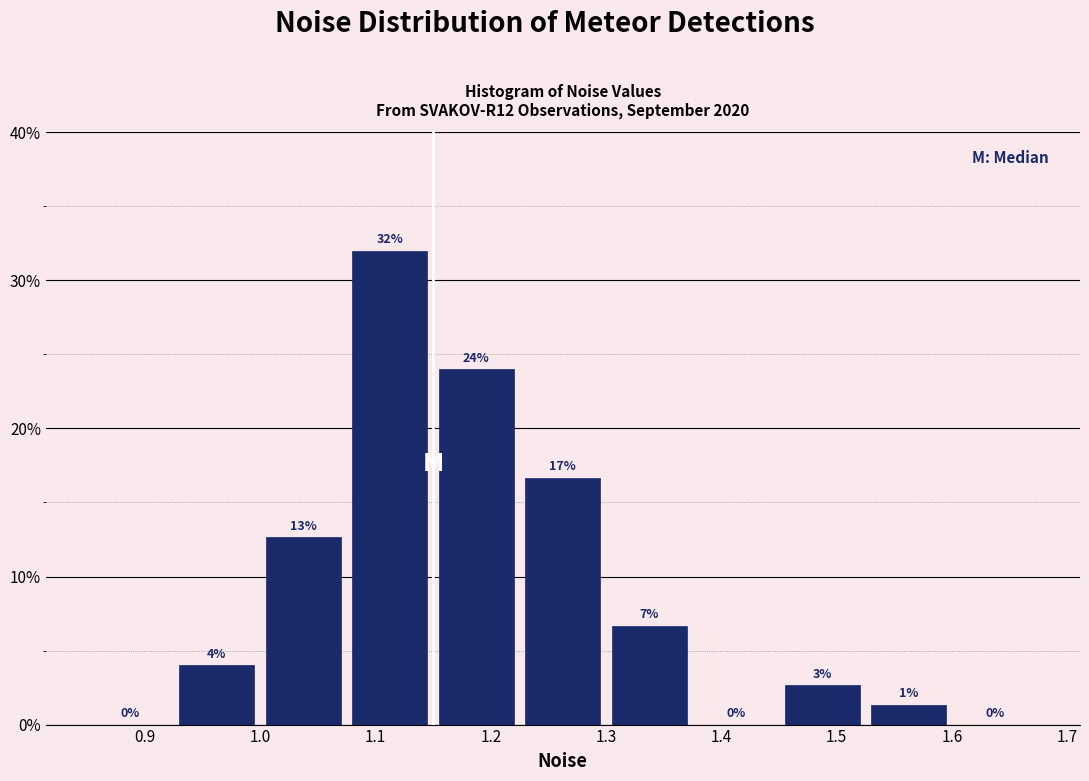

Which range on the x-axis has the tallest bar?

1.075 to 1.150